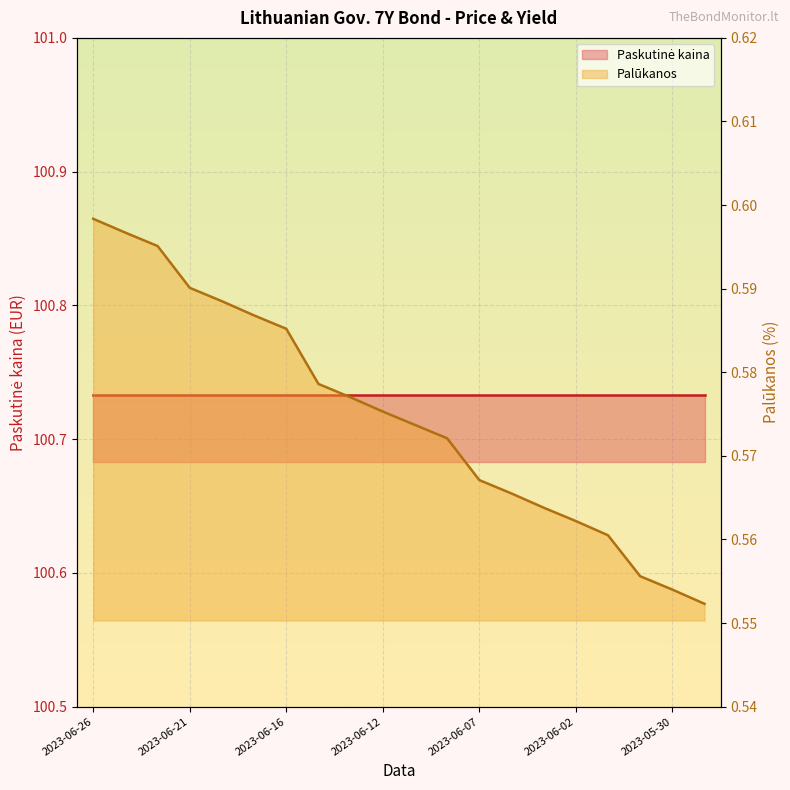

True or false: the data has more than 2 interior local peaks.

False